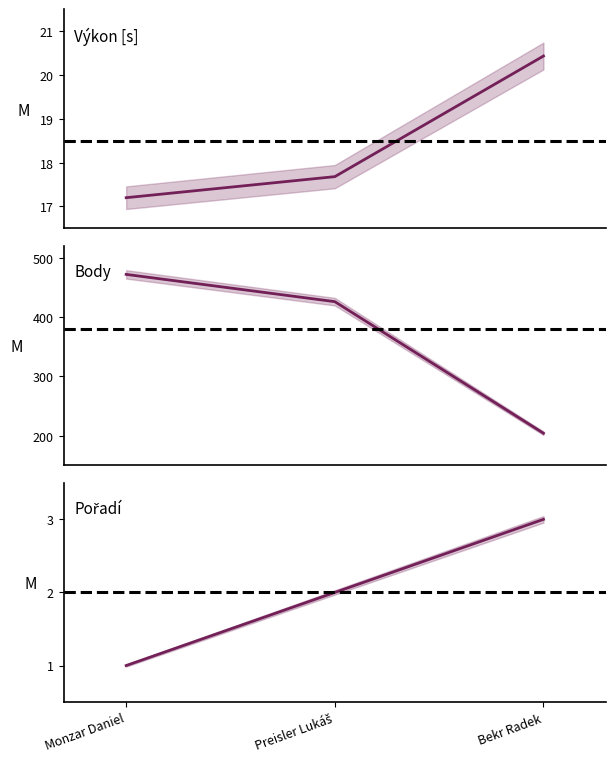

The Pořadí series shows 2.0 at Preisler Lukáš. True or false?

True